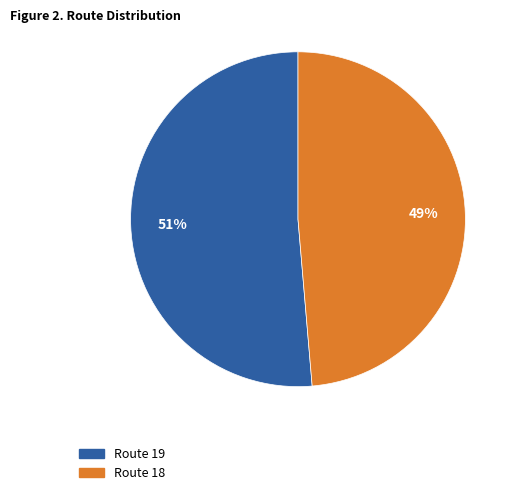

To the nearest percent, what is the combined percentage of Route 18 and Route 19?

100%